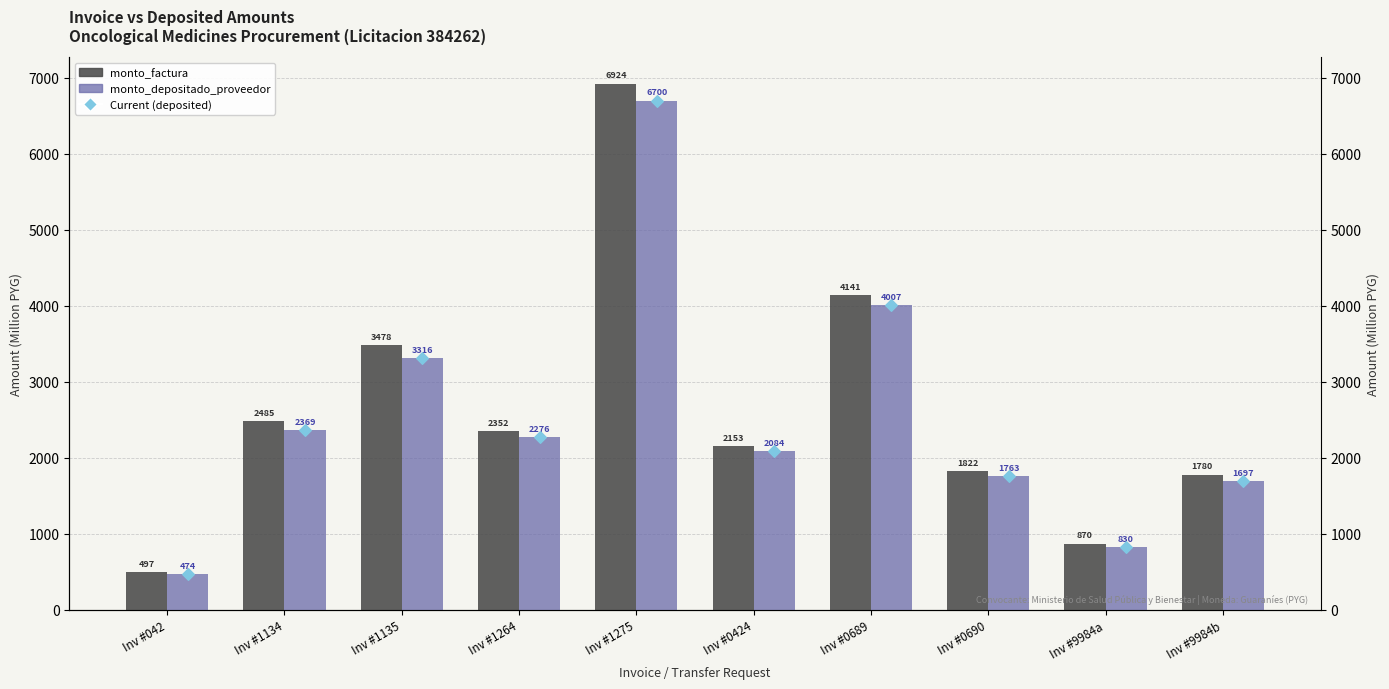

Which series reaches the minimum Y coordinate?

monto_depositado_proveedor